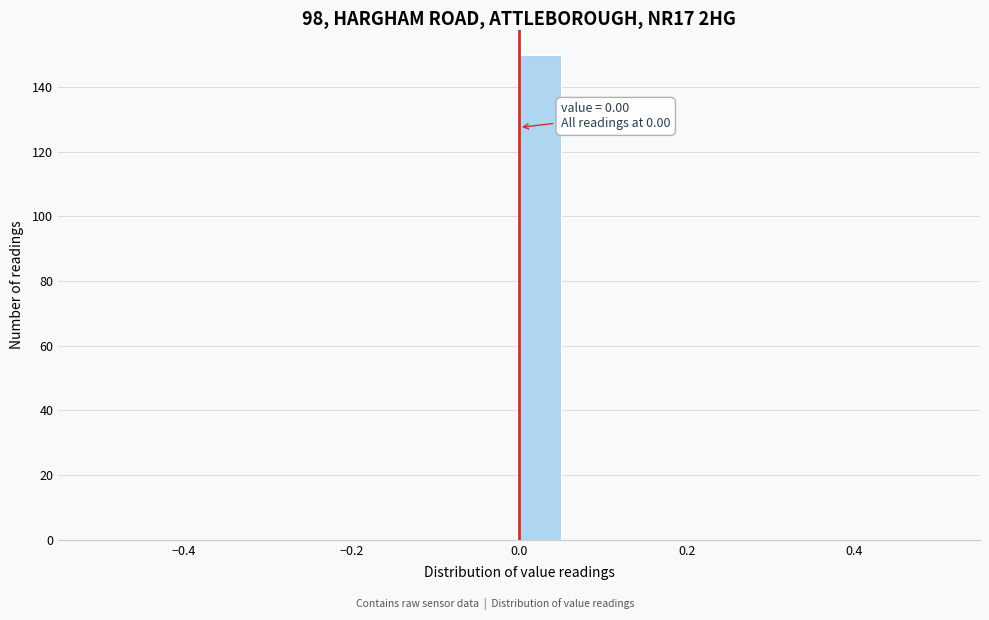

Around what value on the x-axis is the tallest bar? Give the approximate position of its centre, as read against the axis.

0.02